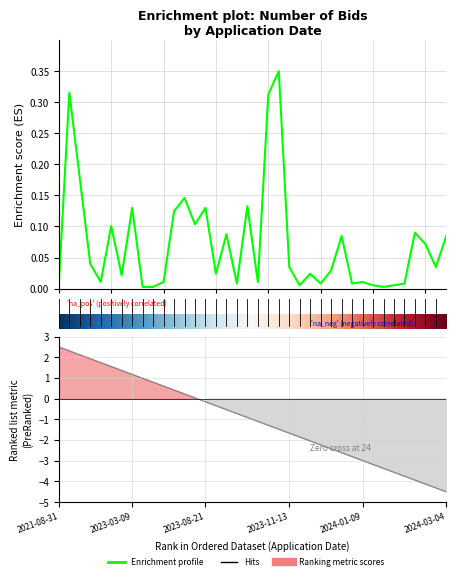

At which category does the chart reach its minimum across all series?

8